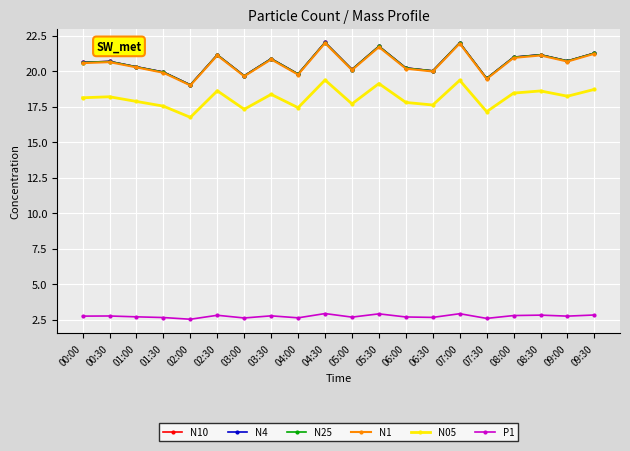

True or false: N25 and N1 intersect in this chart.

False